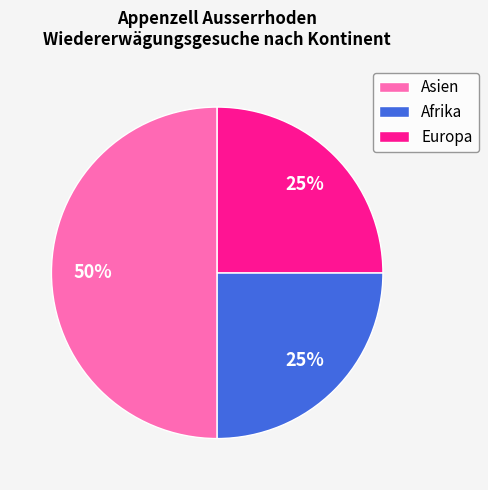

To the nearest percent, what is the average slice percentage?

33%